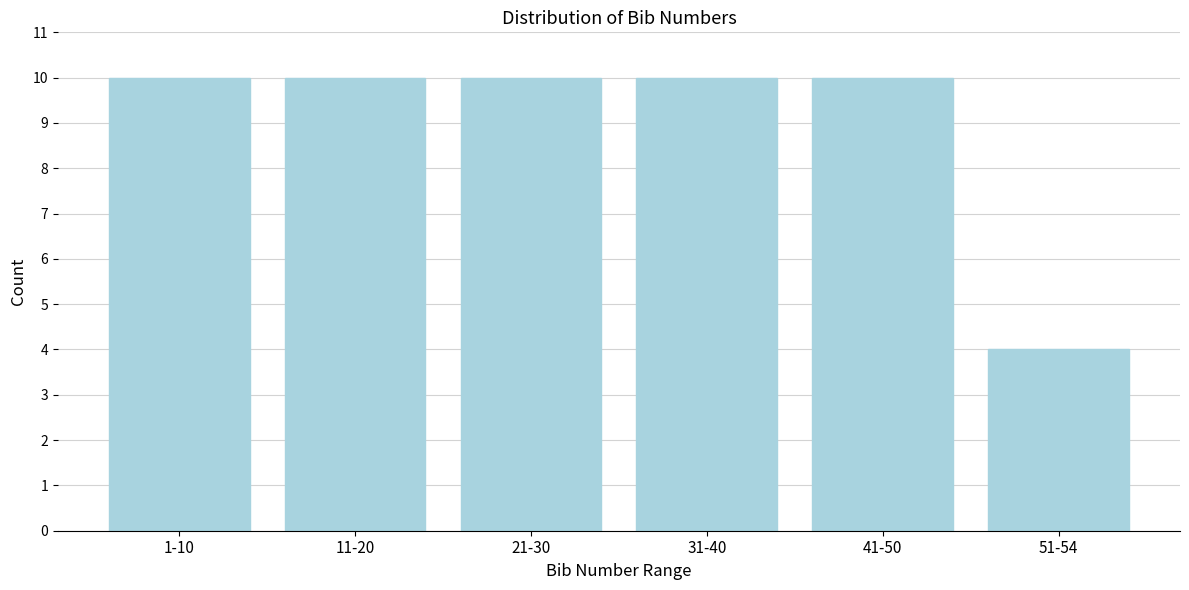

Reading right to left, what are all the values shown in this chart?

4	10	10	10	10	10